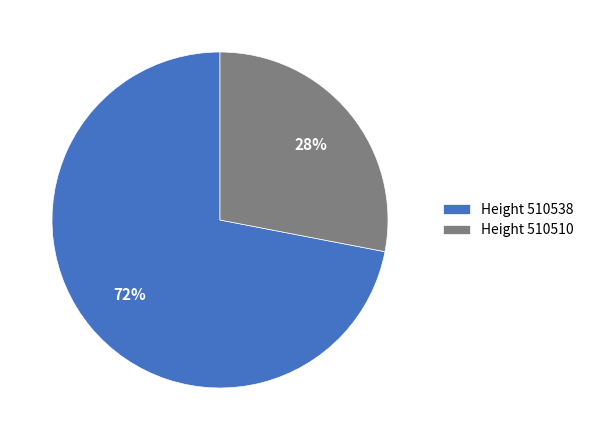

Which category has the biggest portion of the pie?

Height 510538